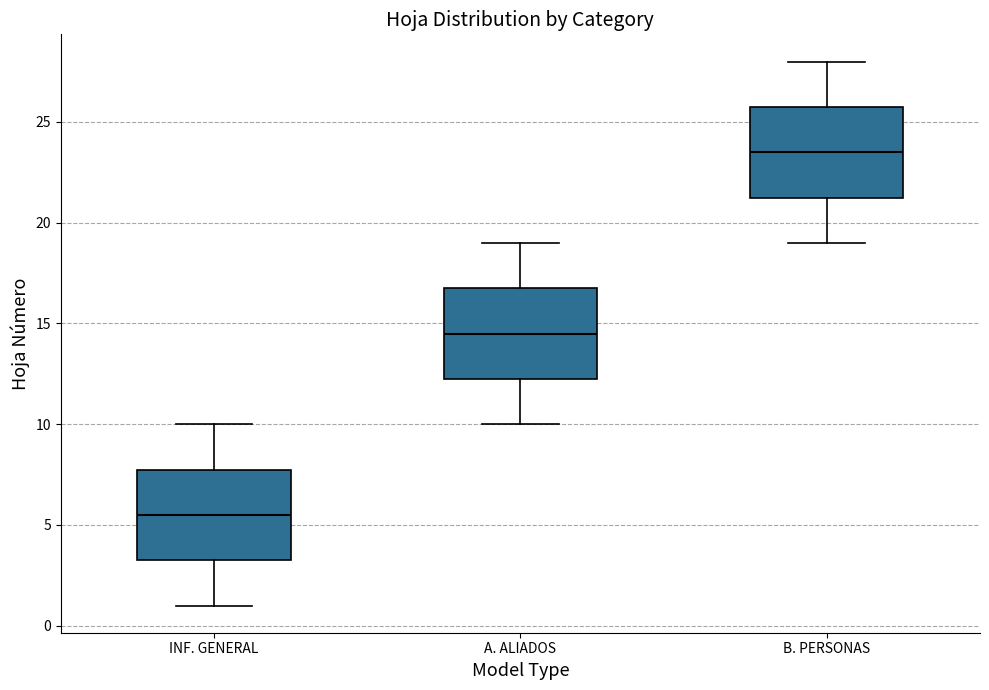

Where is the upper edge of the box for B. PERSONAS on the y-axis? The values are not printed on the chart, so give them approximately, as read against the axis.

26.0